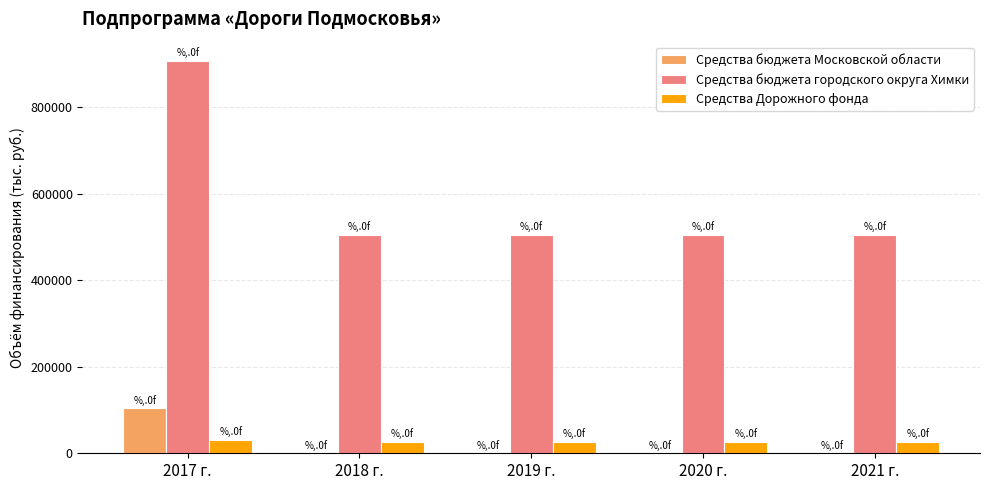

Between 2017 г. and 2019 г., which series saw the biggest shift?

Средства бюджета городского округа Химки